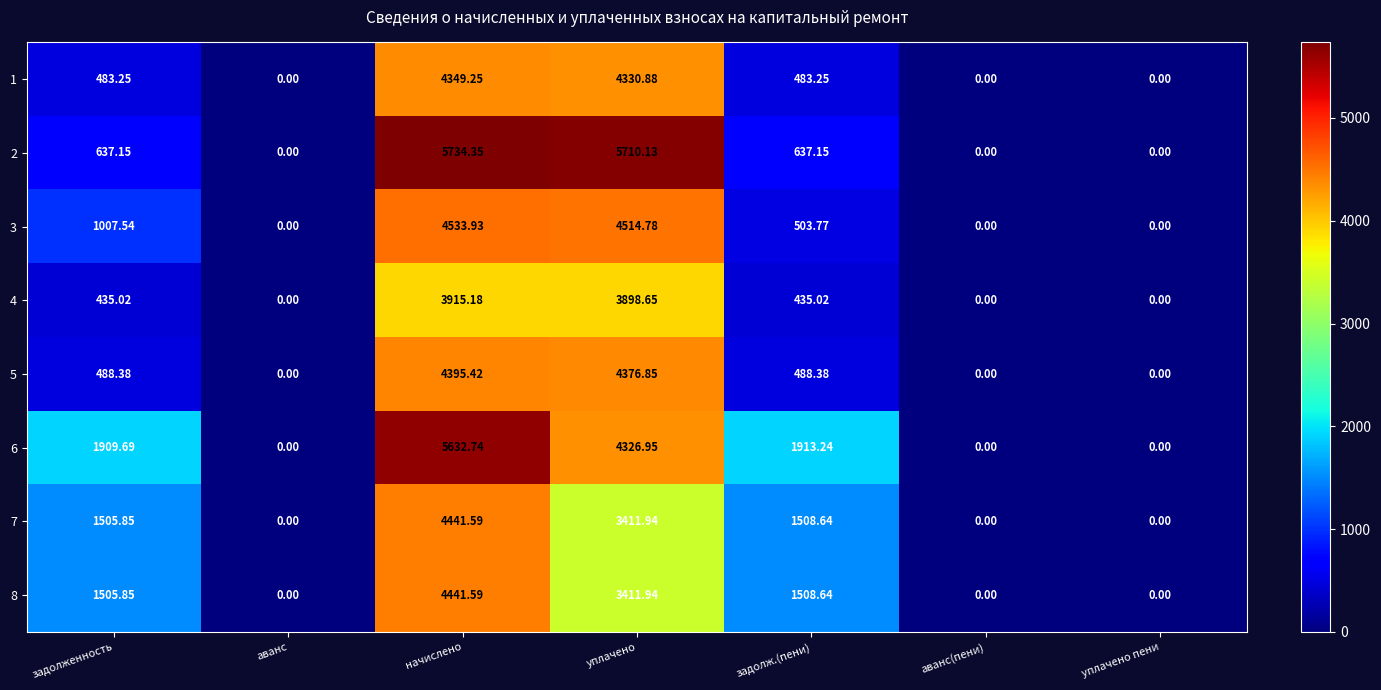

Is the value of 8 at уплачено пени greater than the value of 1 at задолж.(пени)?

No